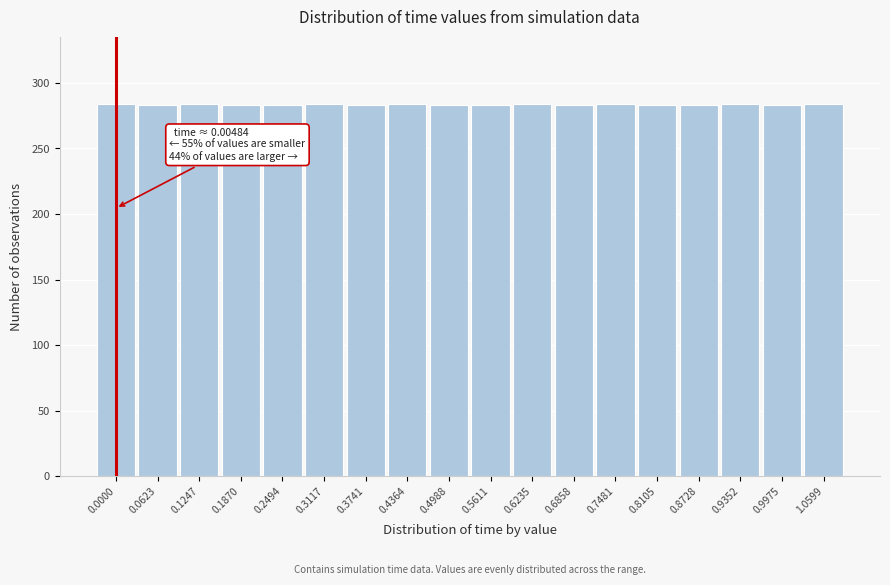

Approximately how many times larger is the value at 0.4364 compared to 0.2494?

1.0